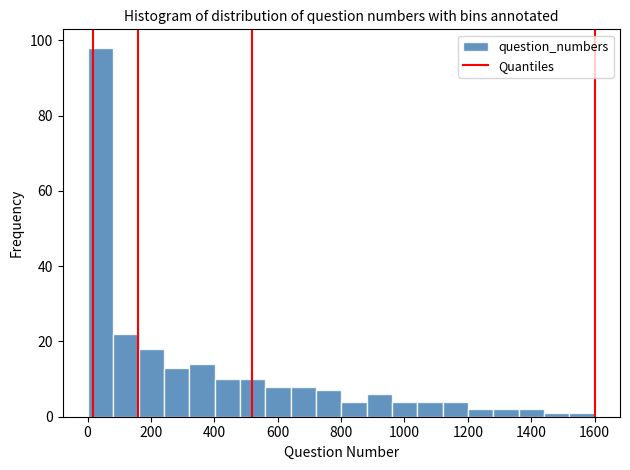

Around what value on the x-axis is the tallest bar? Give the approximate position of its centre, as read against the axis.

40